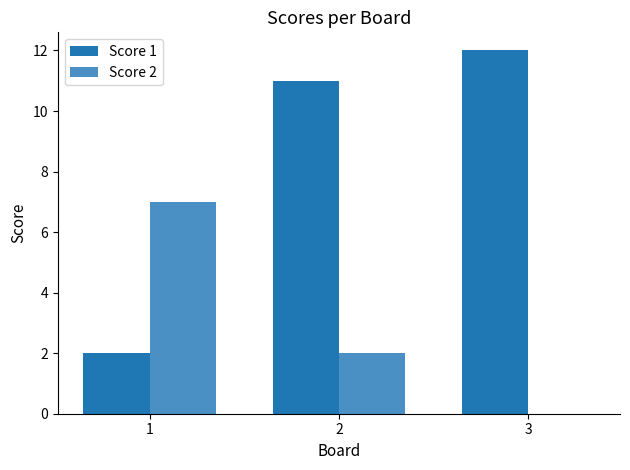

Read the Score 1 value at 2.

11